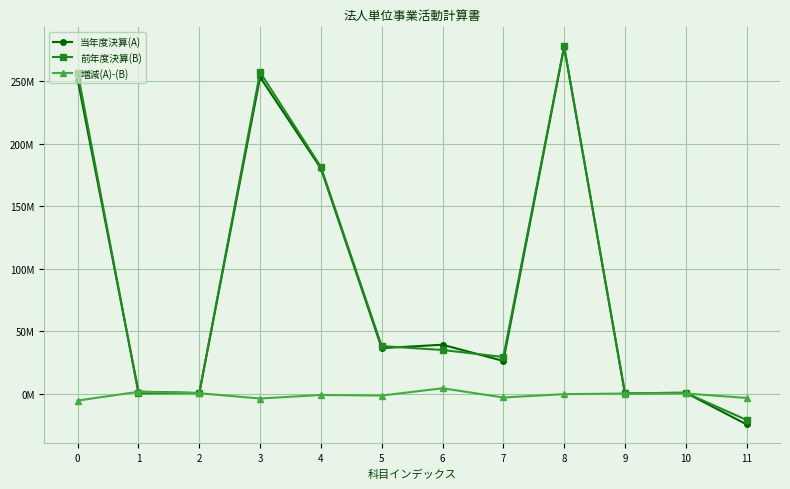

At which category does 増減(A)-(B) reach its first local peak?

1